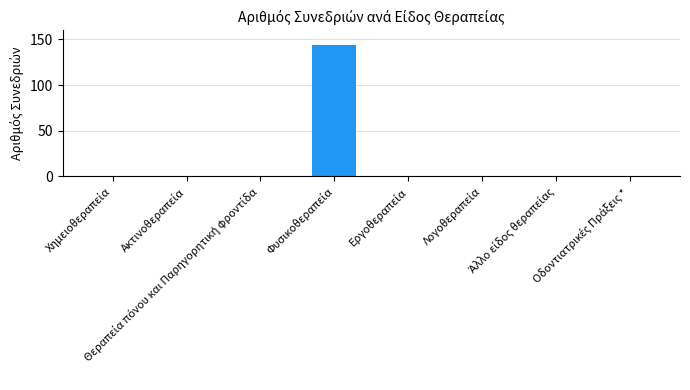

What is the sum of all values?

144